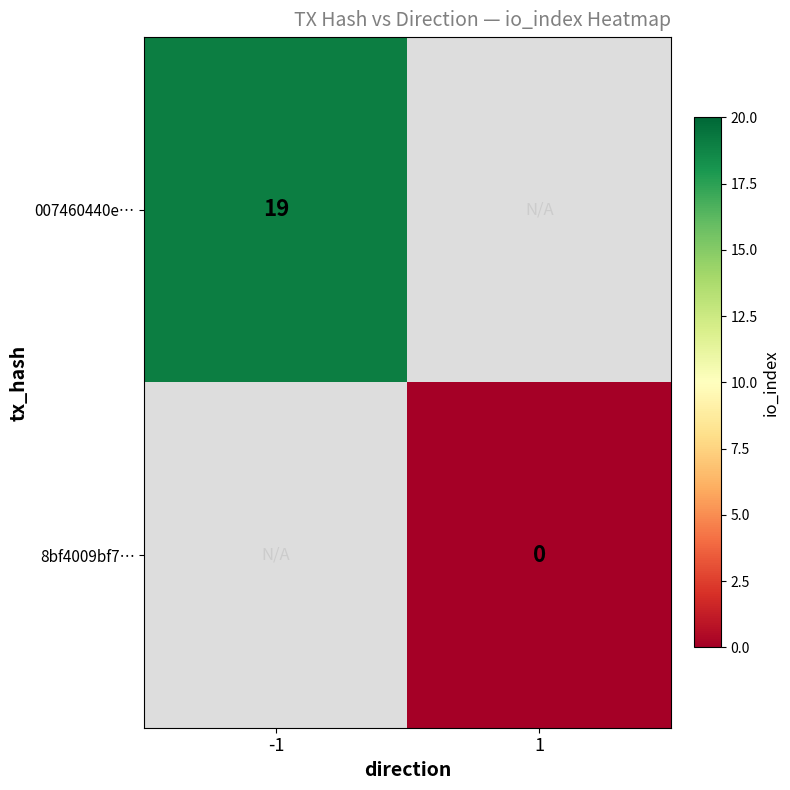

True or false: 007460440e… has a value of 19 at -1.

True